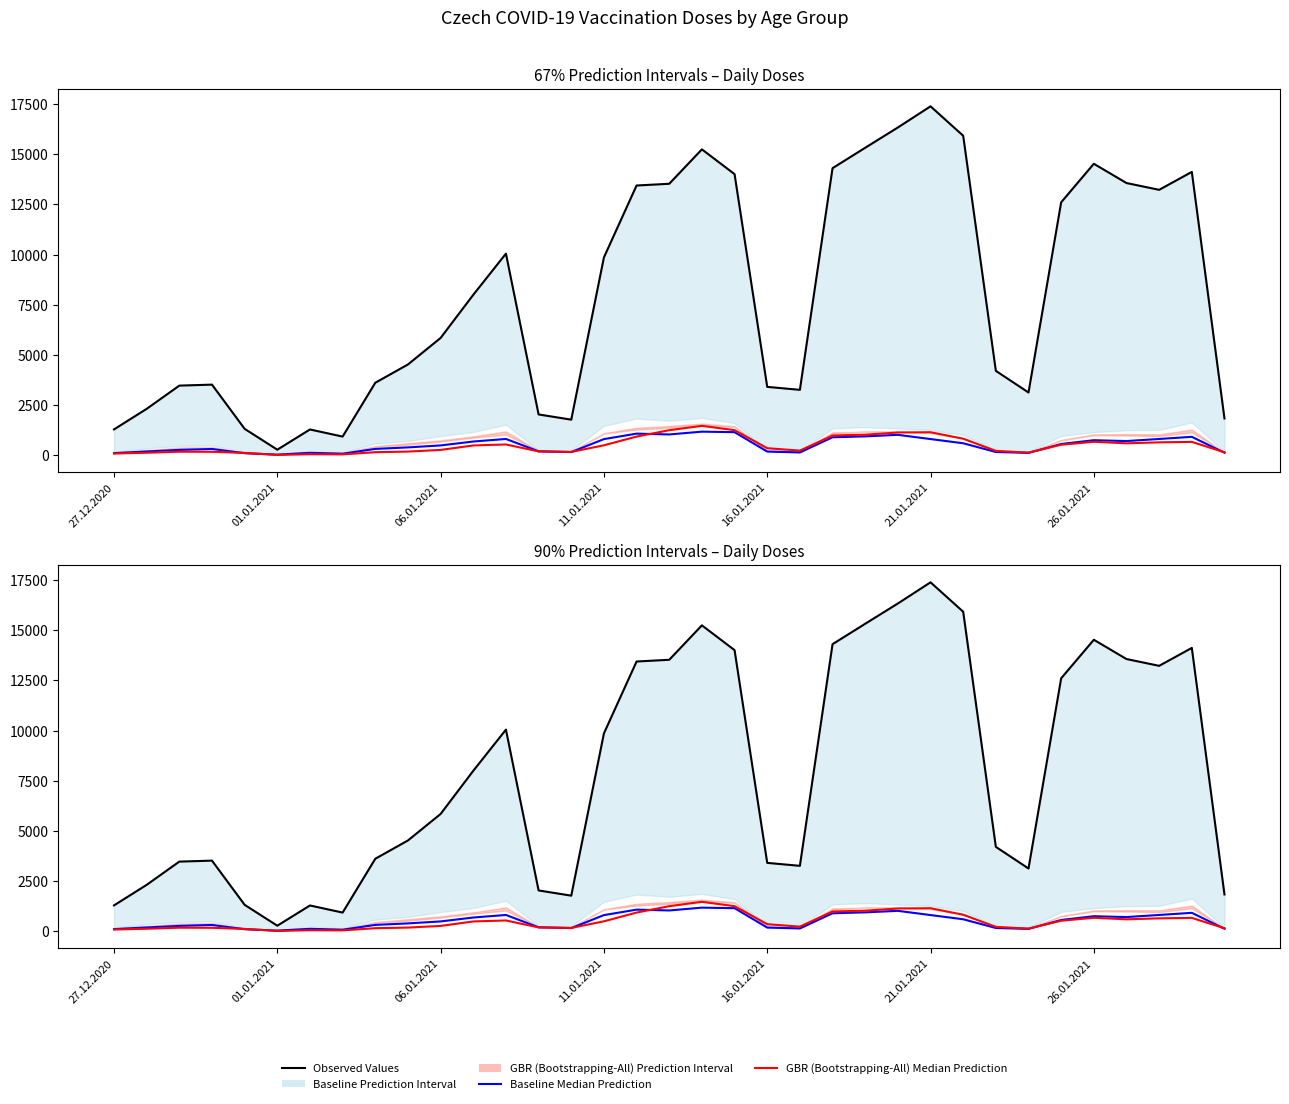

What is the total value across all series at 21?

3608